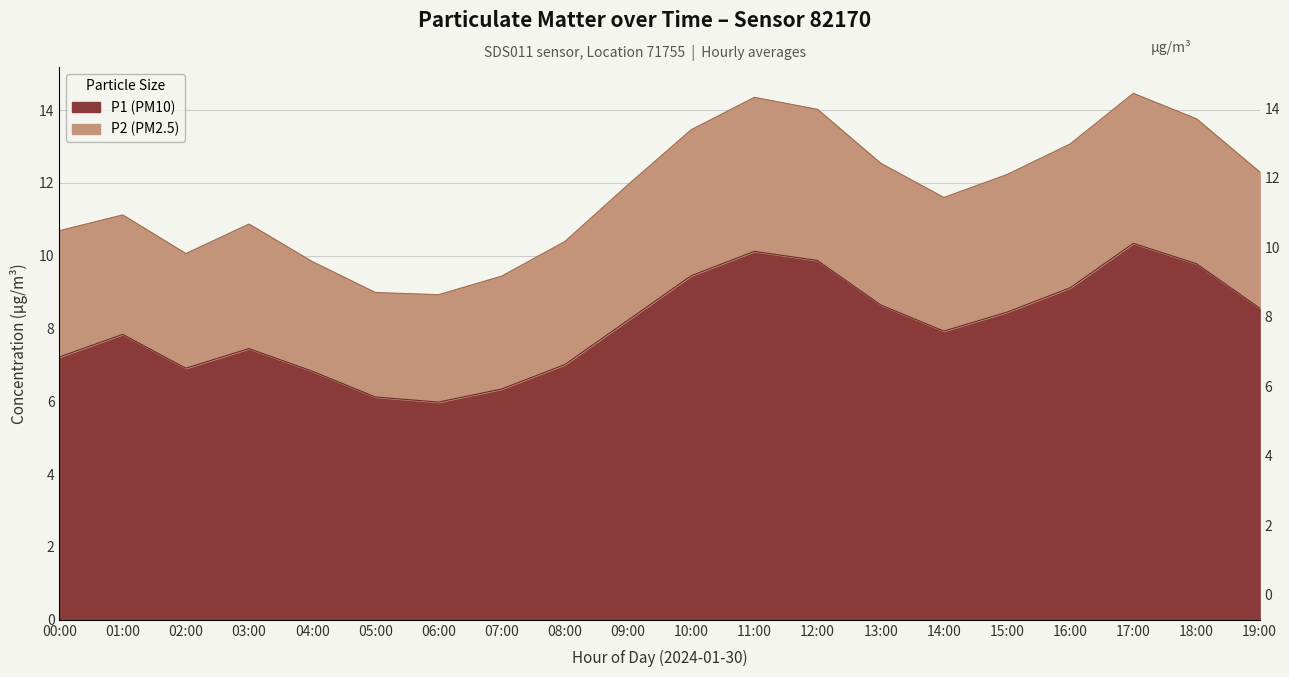

True or false: the data has more than 0 interior local peaks.

True